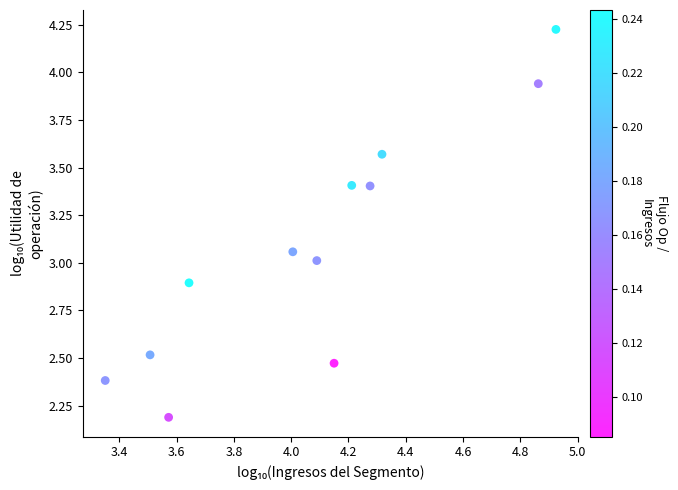

What is the average X value?

4.1